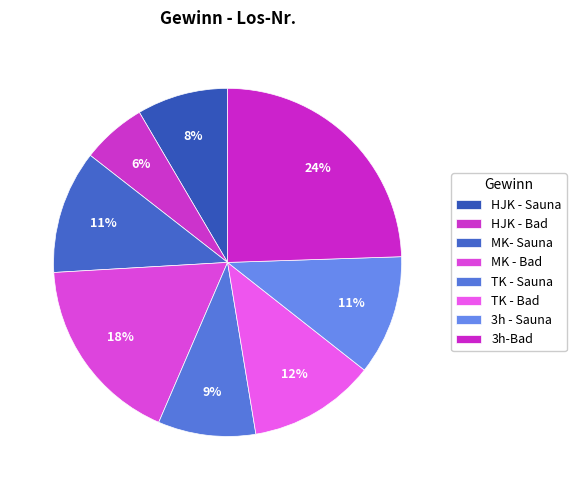

How many slices are in this pie chart?

8